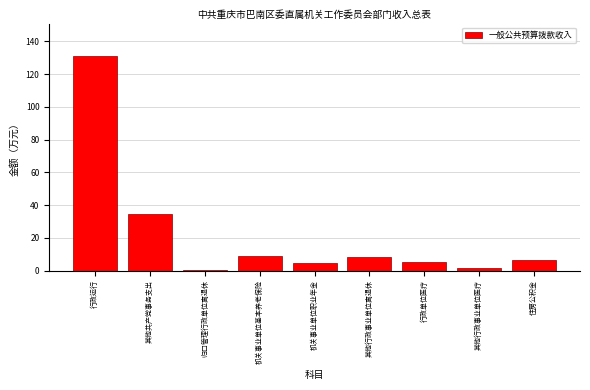

Reading left to right, list all the values displayed in this chart.

行政运行=131.2	其他共产党事务支出=34.4	归口管理行政单位离退休=0.3	机关事业单位基本养老保险=9.1	机关事业单位职业年金=4.5	其他行政事业单位离退休=8.4	行政单位医疗=5.4	其他行政事业单位医疗=1.8	住房公积金=6.8